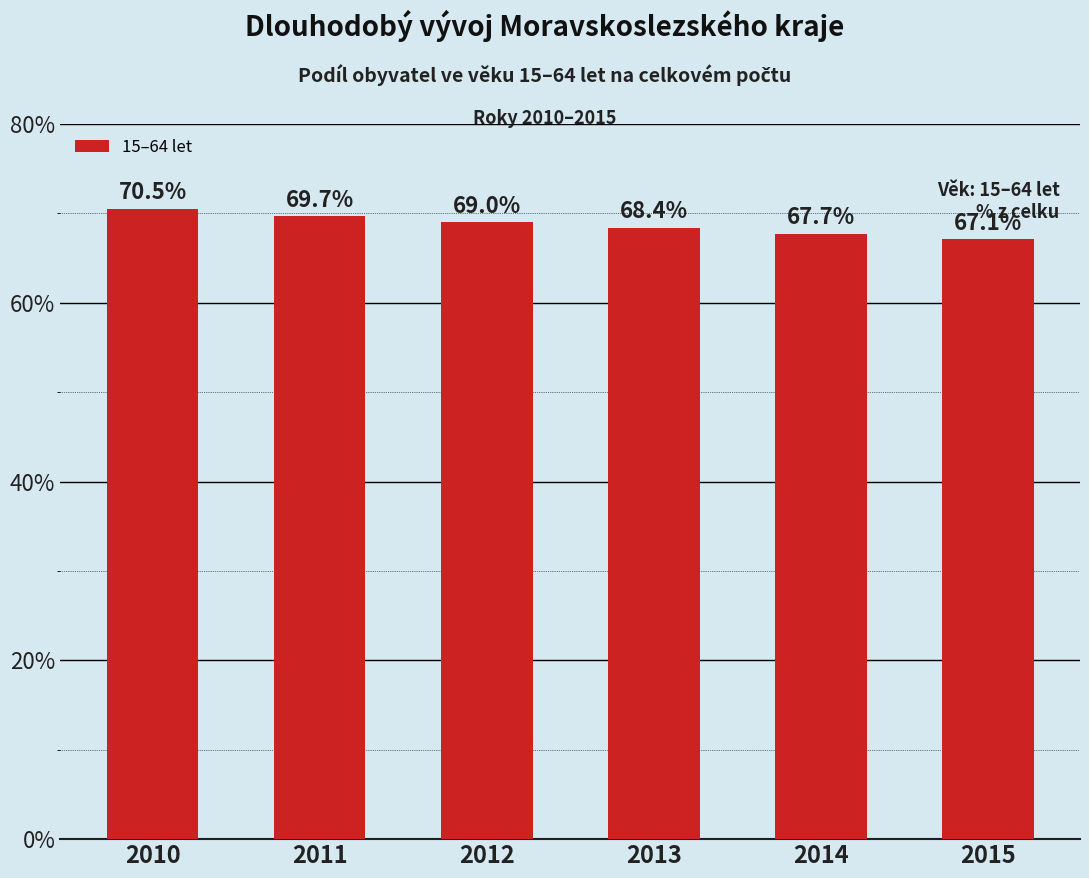

How many values are below 69?

3